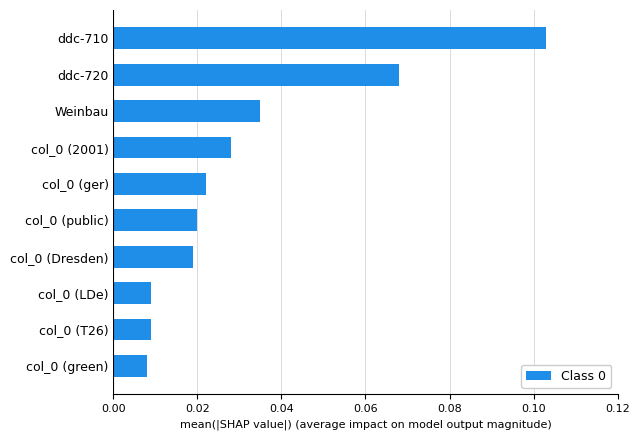

What is the label of the 9th bar from the bottom?

ddc-720